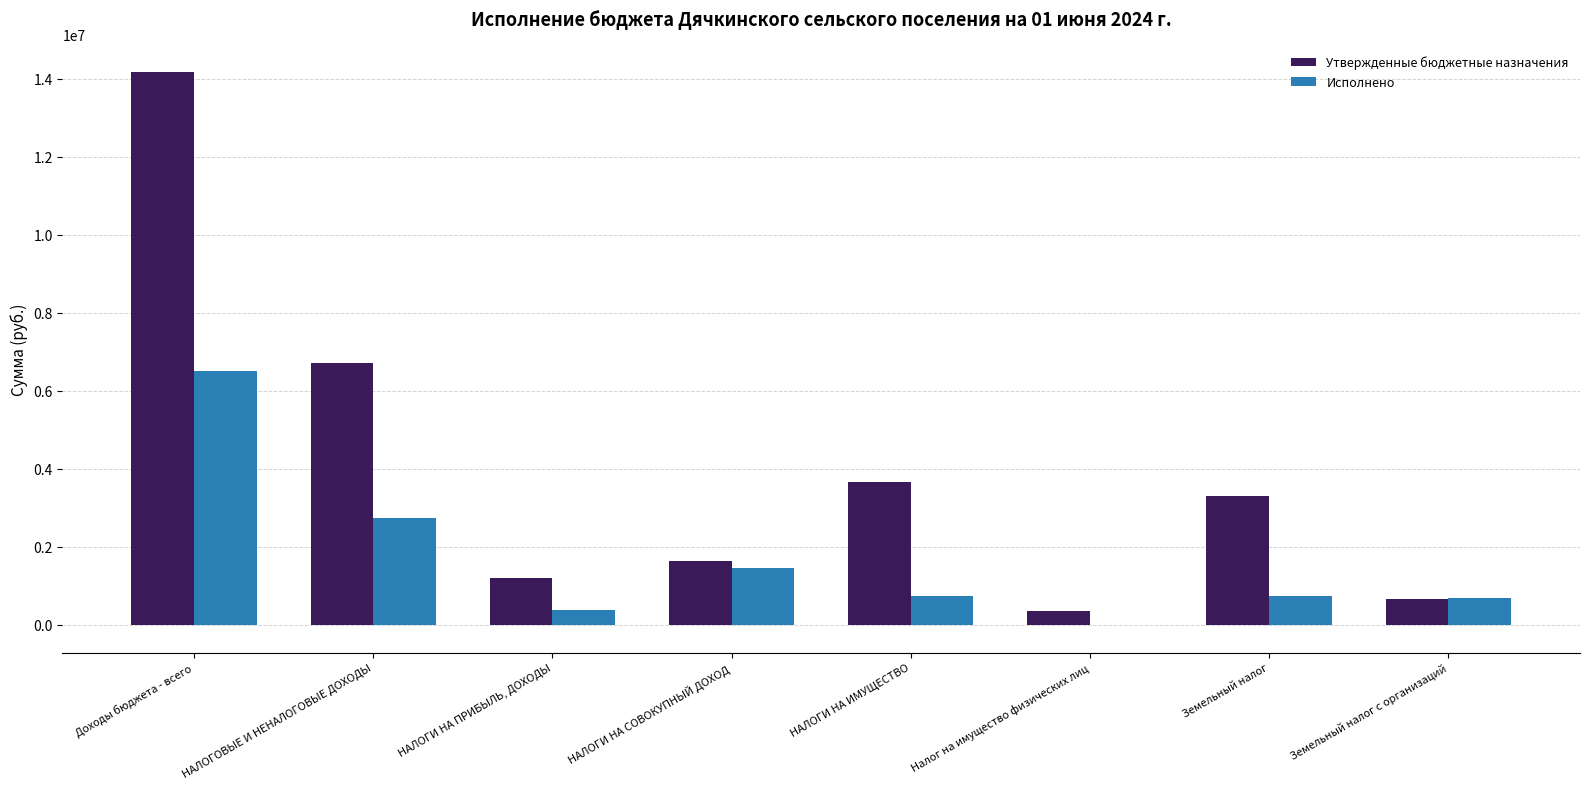

How many groups of bars are there?

8